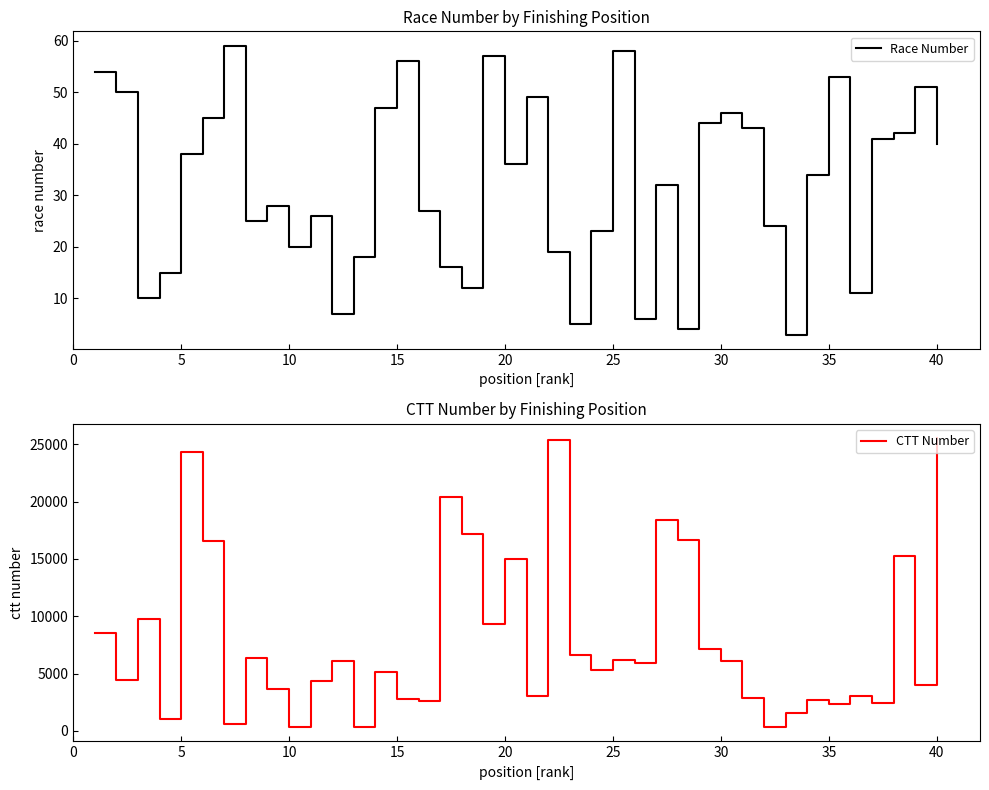

Reading left to right, list all the values displayed in this chart.

Race Number: 54	50	10	15	38	45	59	25	28	20	26	7	18	47	56	27	16	12	57	36	49	19	5	23	58	6	32	4	44	46	43	24	3	34	53	11	41	42	51	40
CTT Number: 8511	4466	9797	995	24306	16526	610	6335	3673	365	4394	6080	339	5132	2781	2593	20416	17133	9299	15000	3020	25353	6624	5292	6213	5962	18439	16618	7108	6071	2895	349	1561	2702	2339	3041	2455	15263	4010	25527